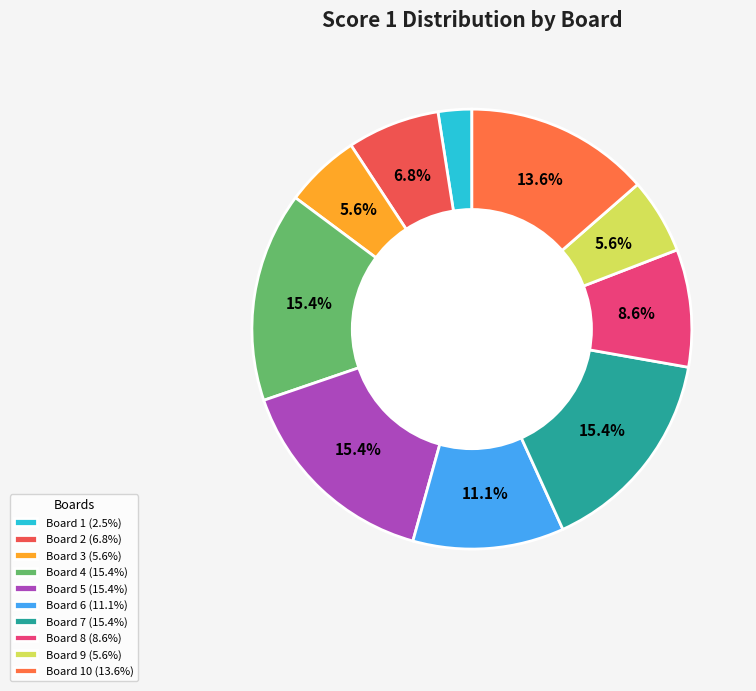

How many segments does this pie chart have?

10